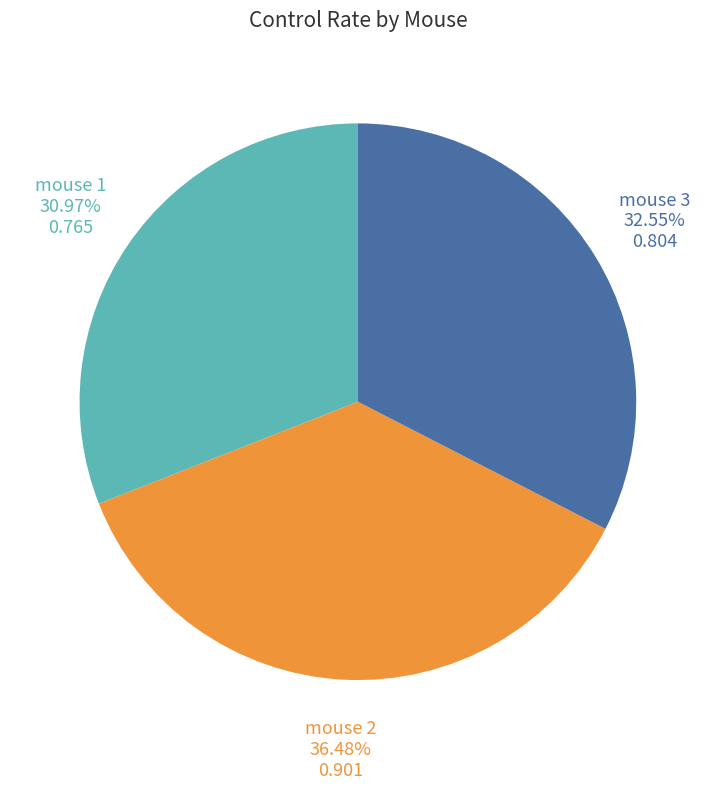

Does any single category account for the majority?

No